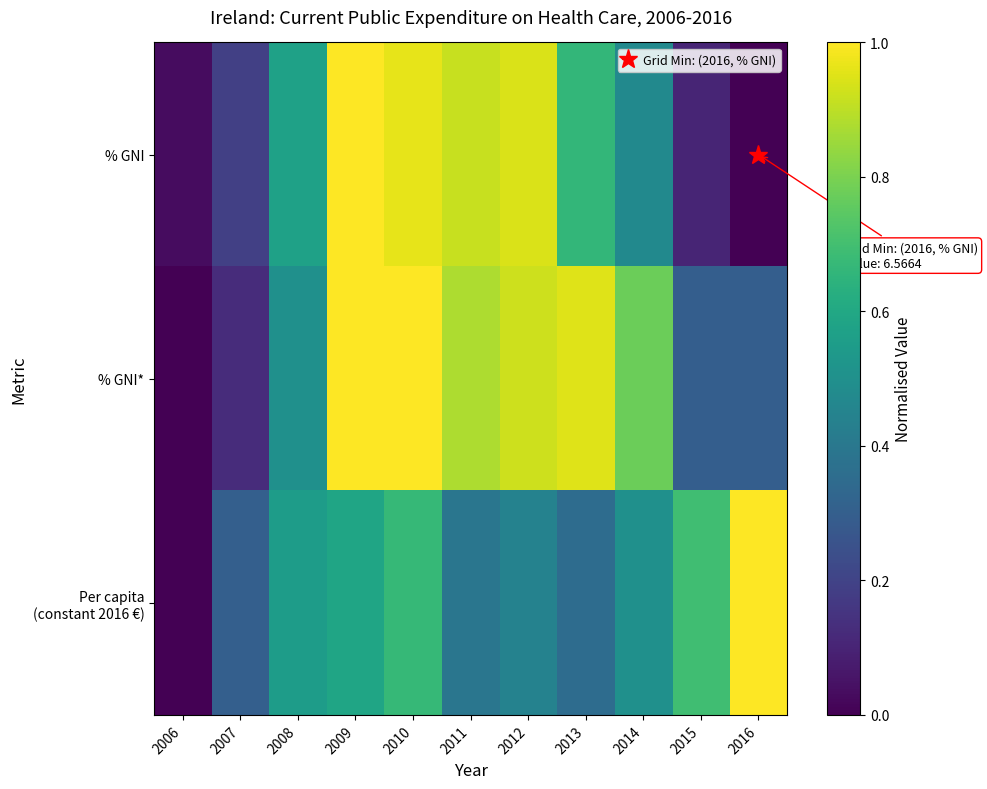

Which series has the widest spread of values?

% GNI